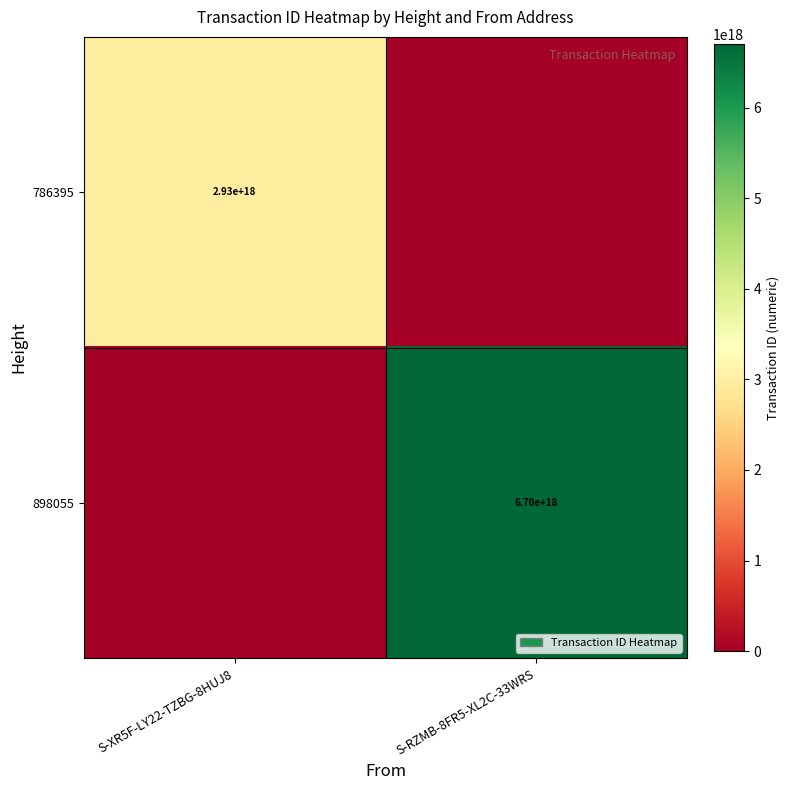

The value of 786395 at S-XR5F-LY22-TZBG-8HUJ8 is 4671846167188708352. True or false?

False